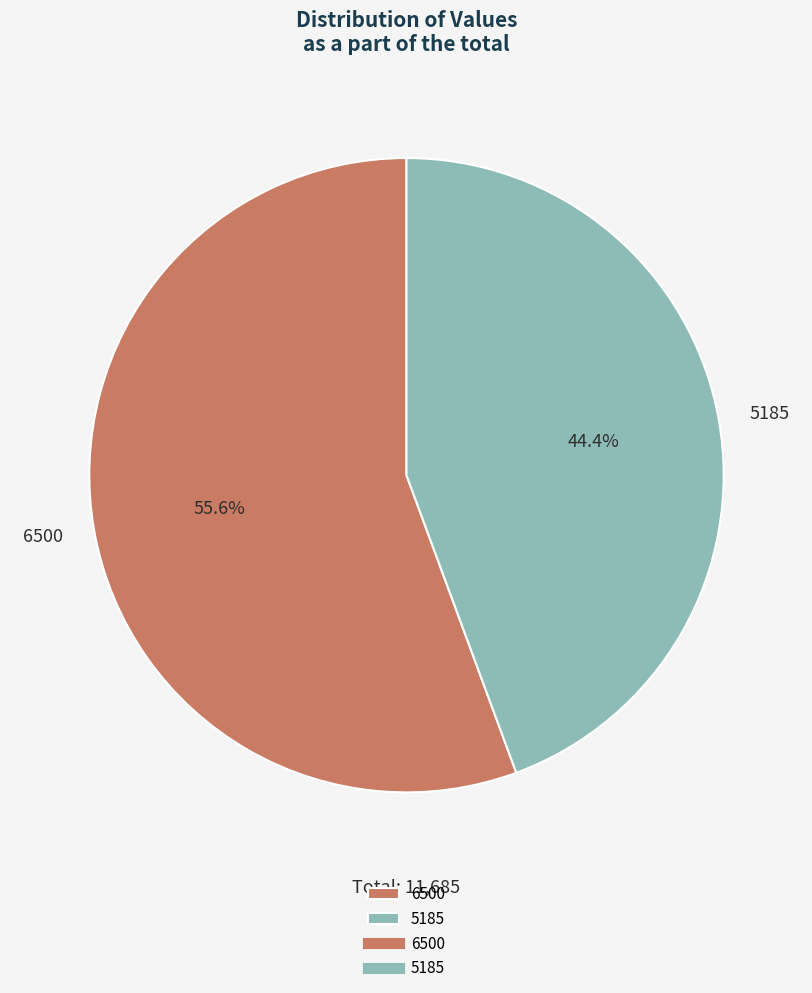

To the nearest percent, what percentage of the pie is 5185?

44%